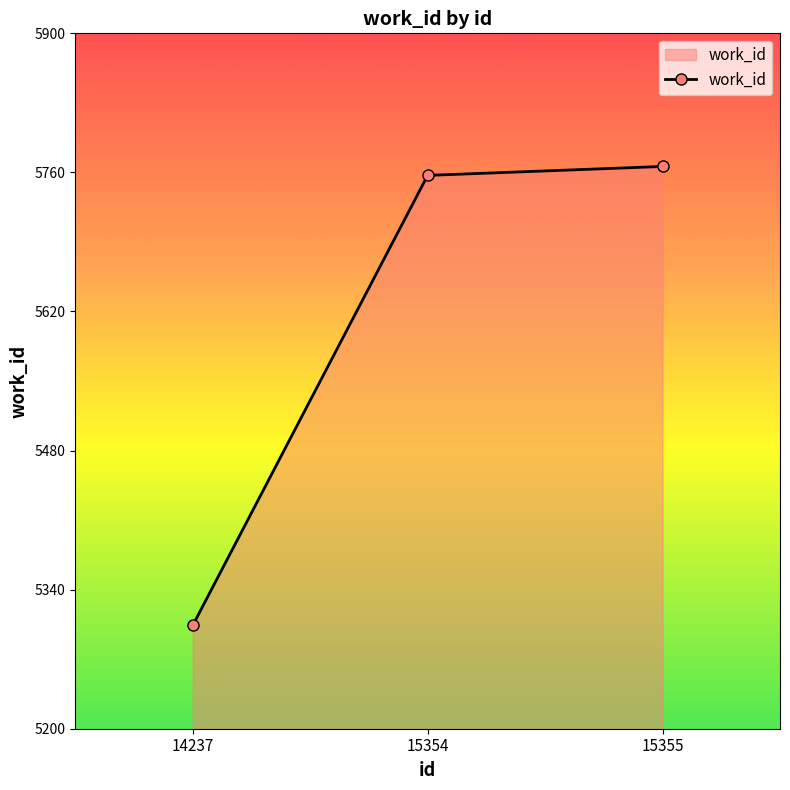

How many data points are less than 5757?

1